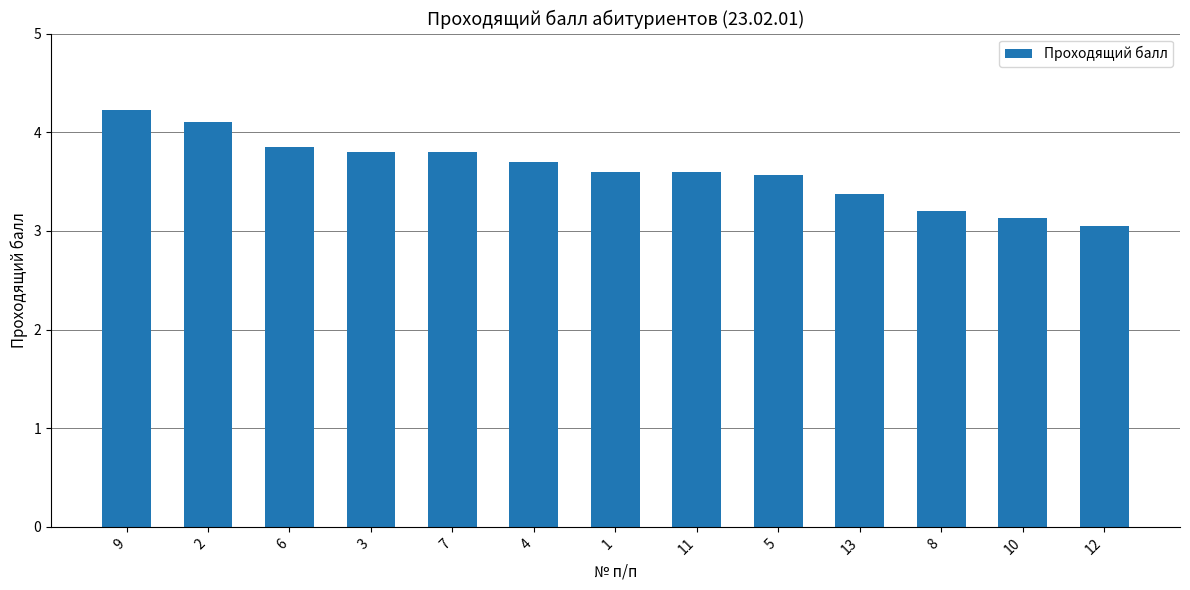

What is the value of the 8th bar from the left?

3.6